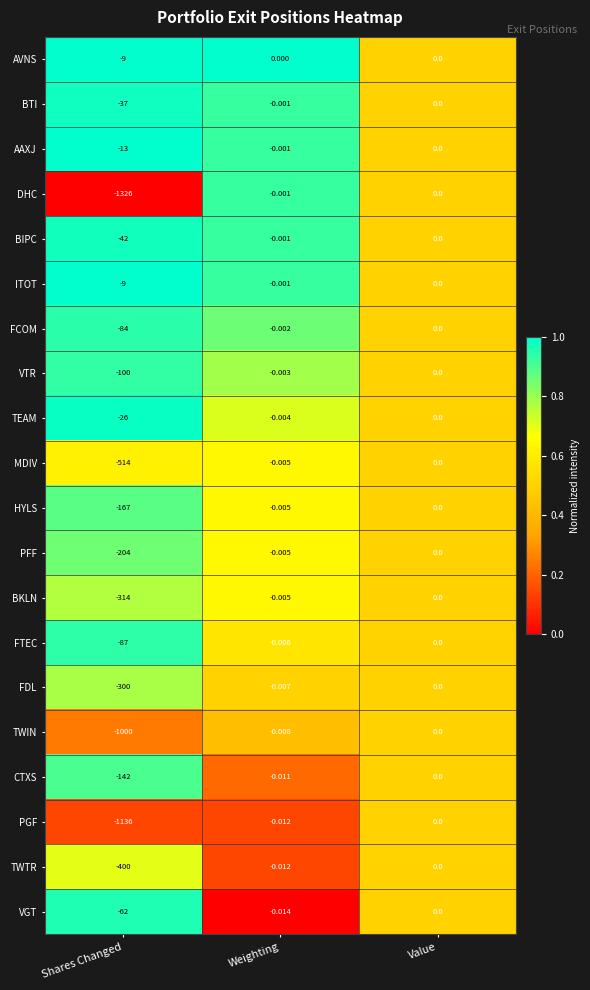

Rank the categories by TWTR value from lowest to highest.

Shares Changed, Weighting, Value